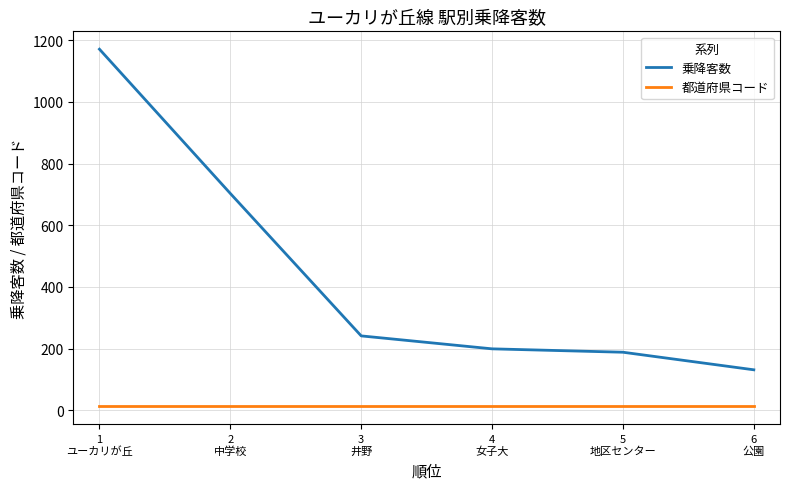

True or false: 乗降客数 and 都道府県コード intersect in this chart.

False